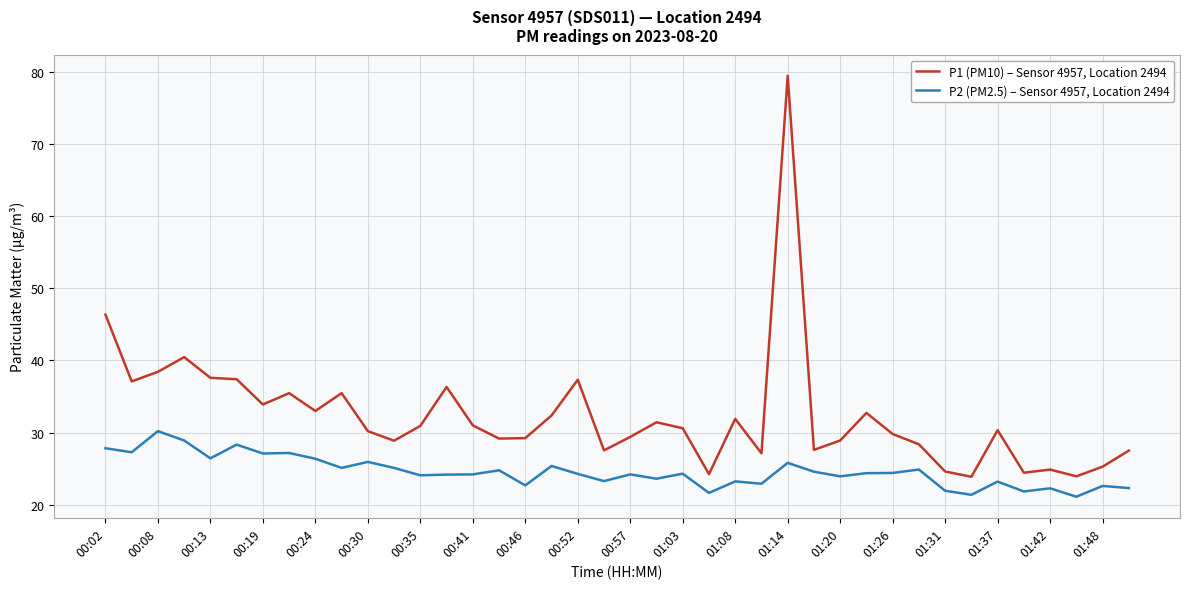

True or false: P1 (PM10) – Sensor 4957, Location 2494 and P2 (PM2.5) – Sensor 4957, Location 2494 cross at least once.

False